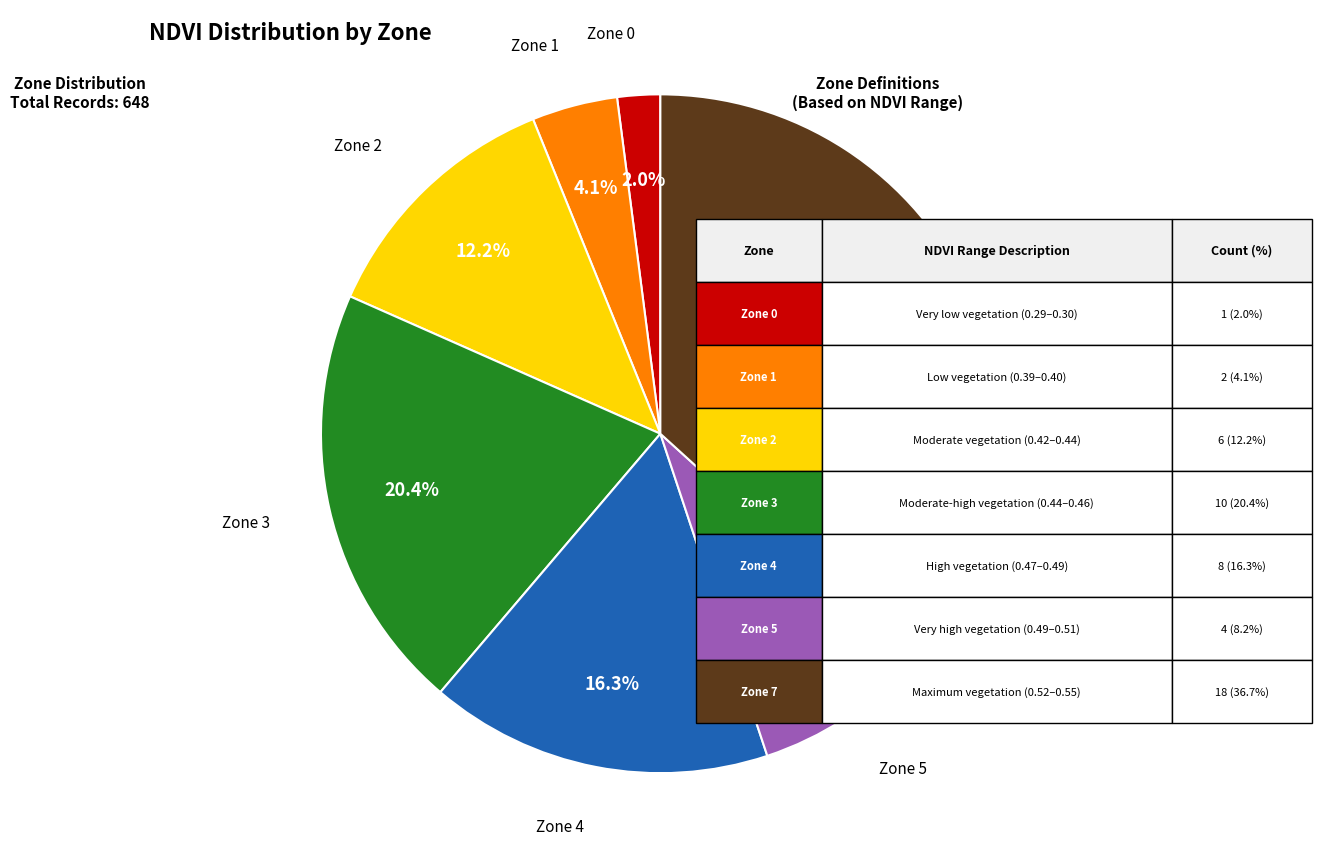

Is there any slice that represents more than half of the pie?

No